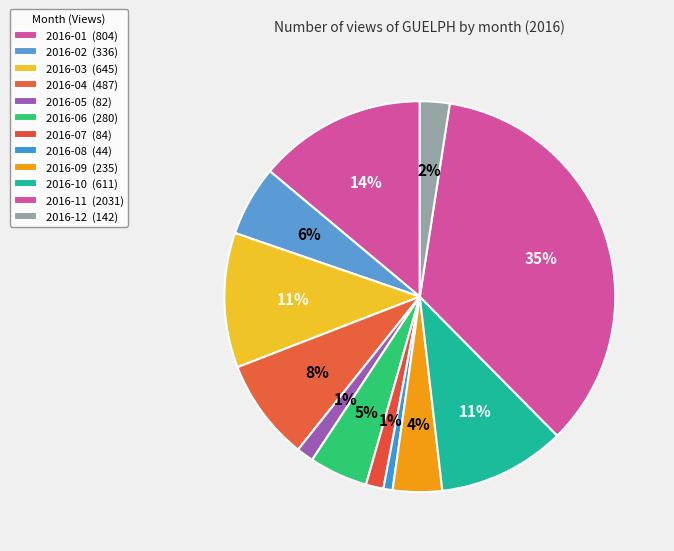

How many slices are in this pie chart?

12